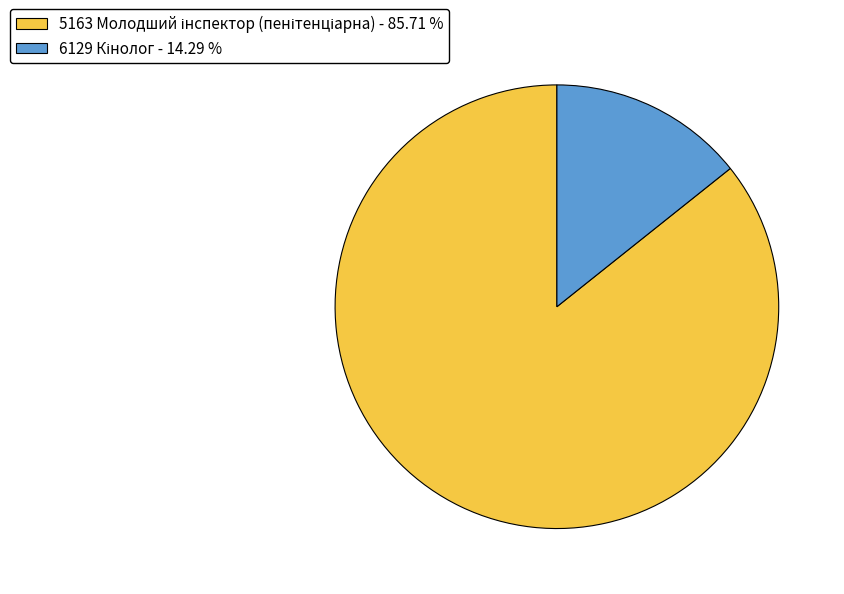

Does any single category account for the majority?

Yes